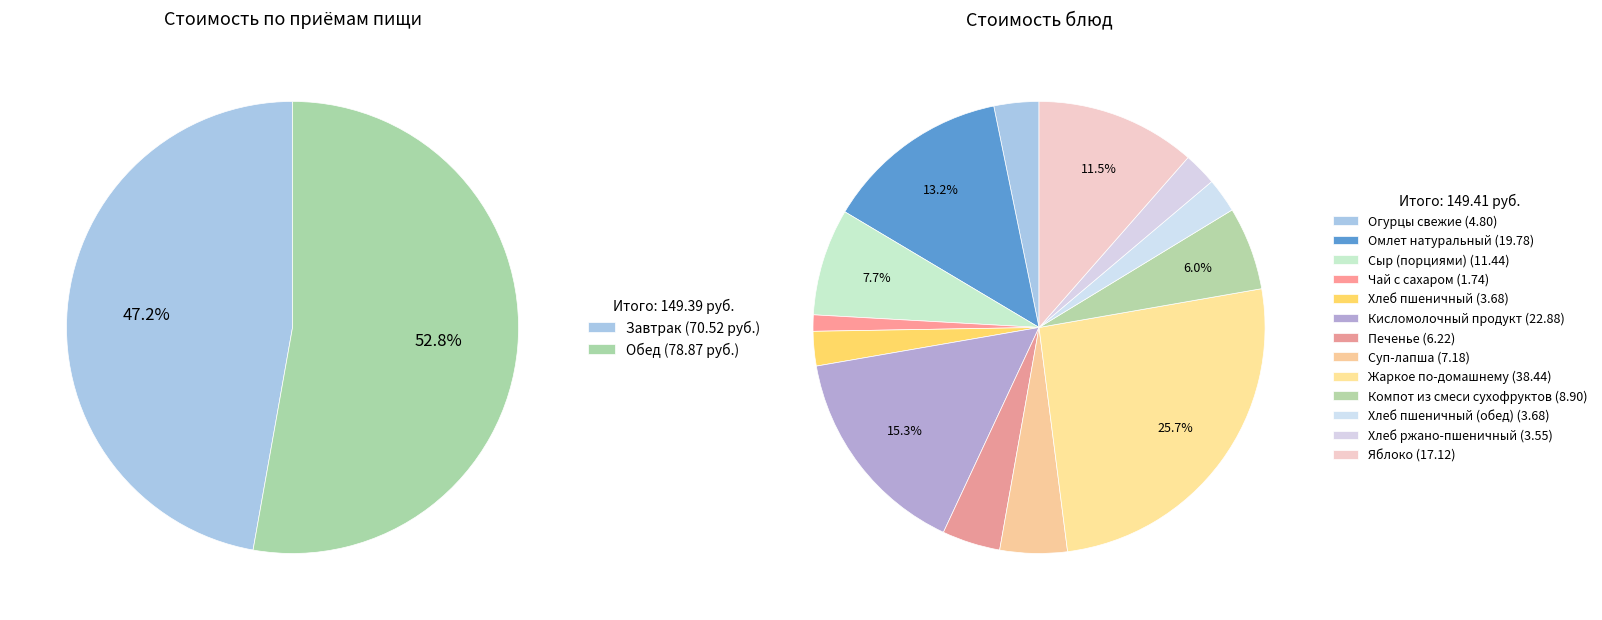

To the nearest percent, what is the difference between the largest and smallest slice percentages?

6%